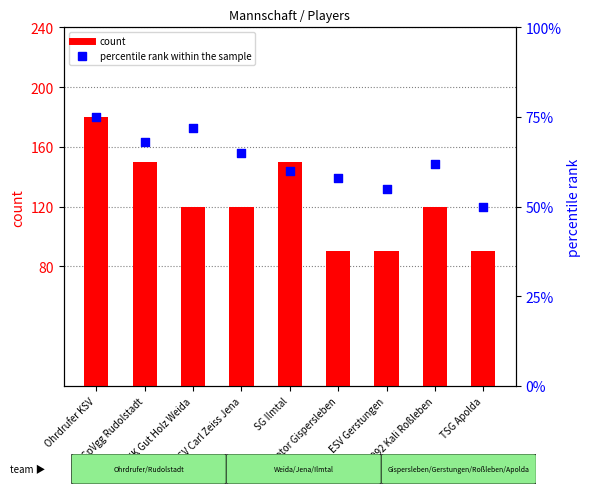

What are all the series names shown in the legend?

count, percentile rank within the sample